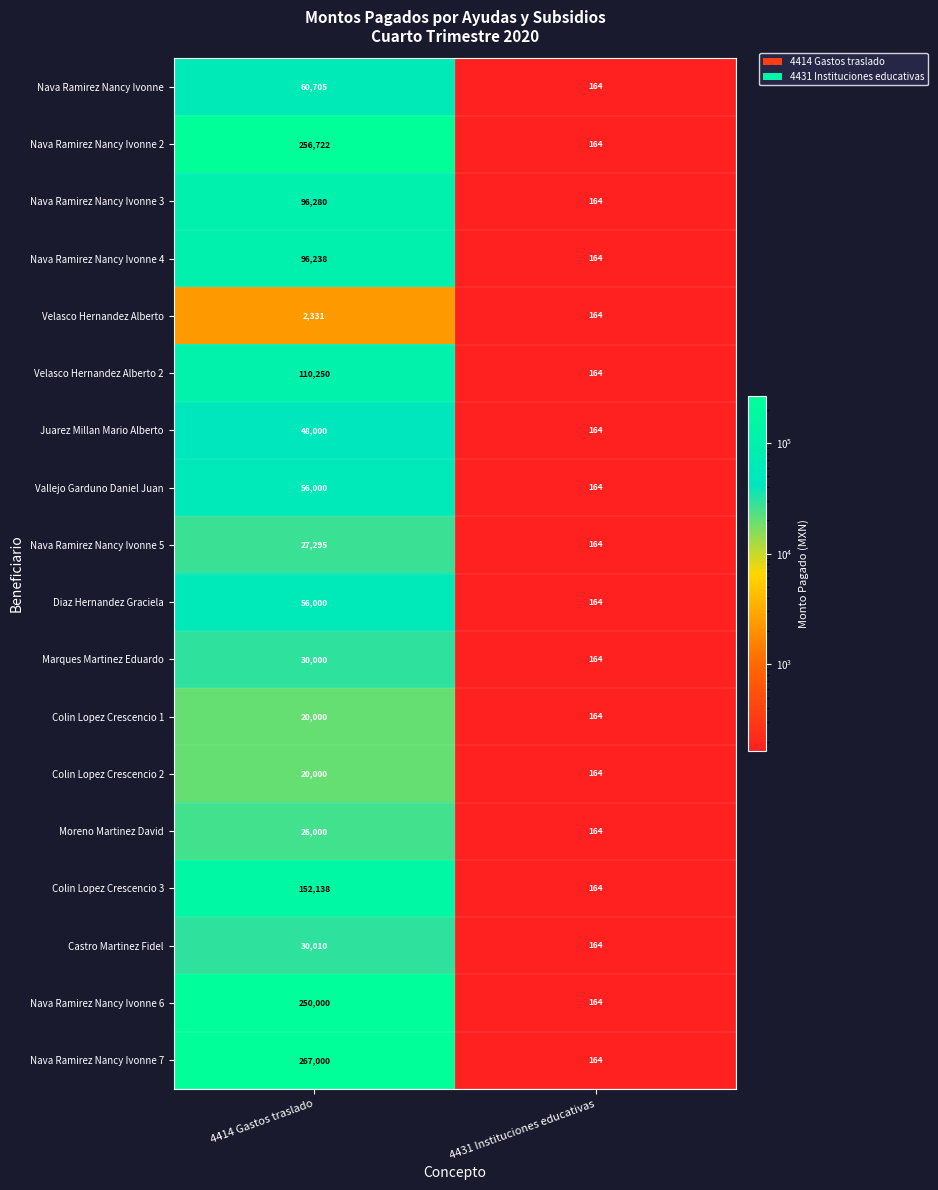

List the labels in order of Nava Ramirez Nancy Ivonne 7 value, smallest first.

4431 Instituciones educativas, 4414 Gastos traslado